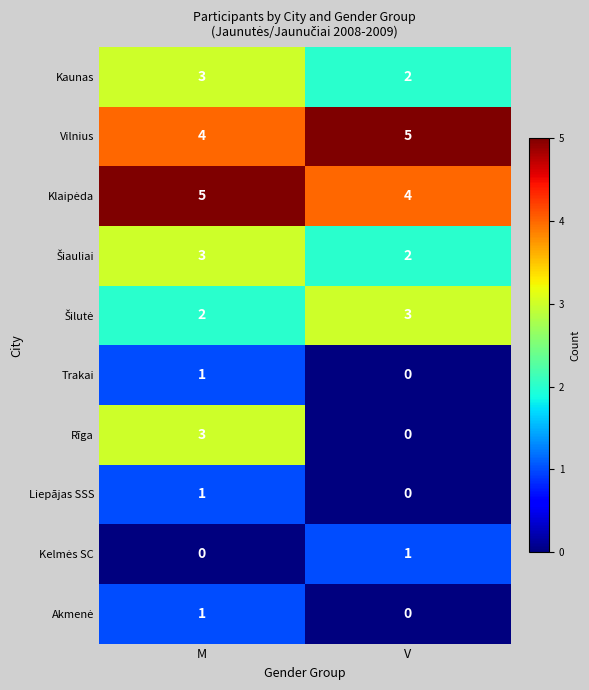

Rank the categories by Trakai value from lowest to highest.

V, M